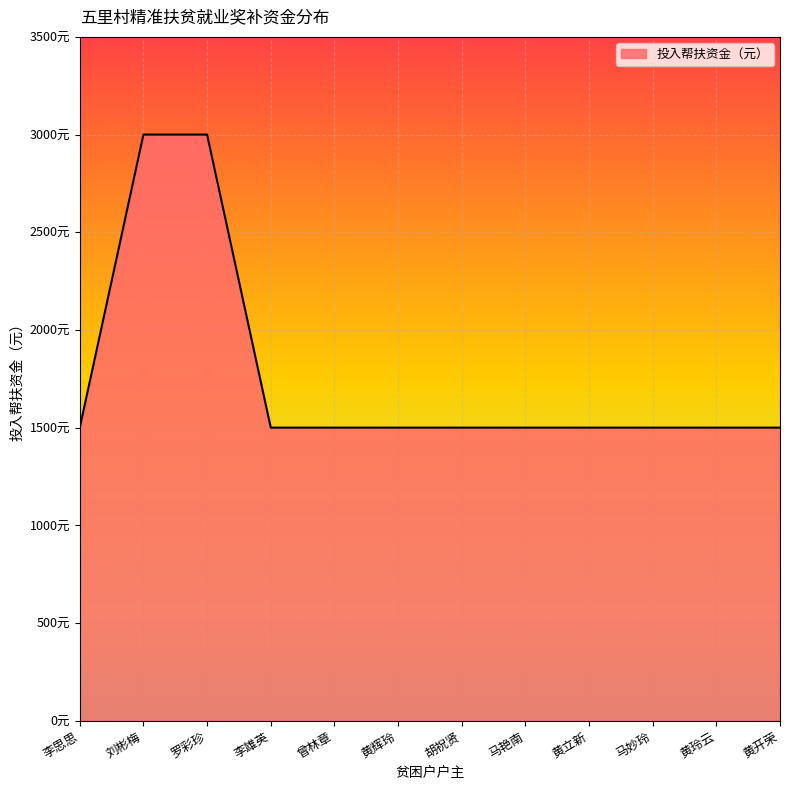

True or false: there are more than 0 points higher than both neighbors.

False